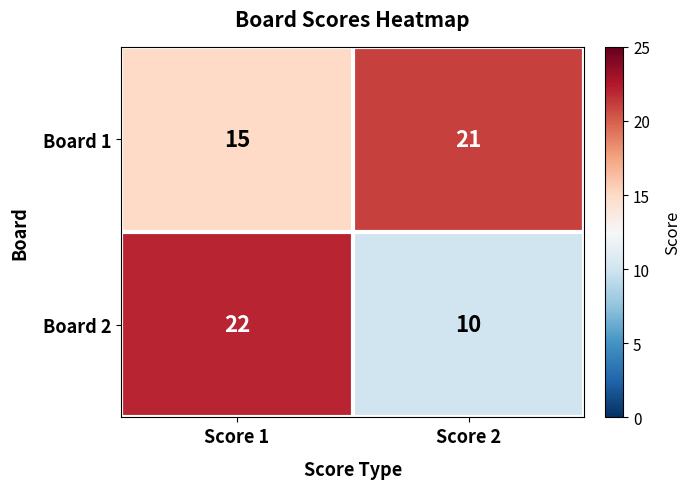

Is it true that Board 1 equals 21 at Score 2?

True